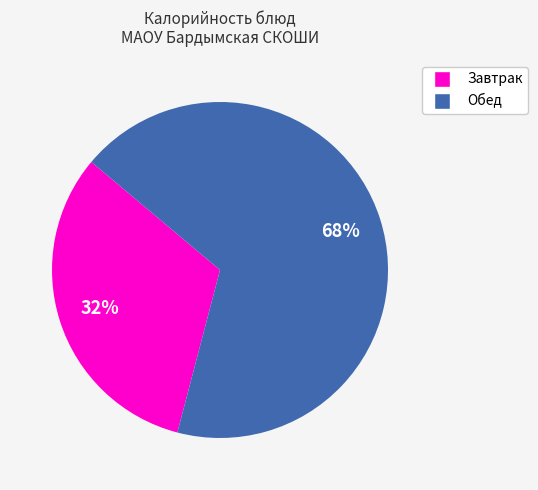

How many slices are in this pie chart?

2